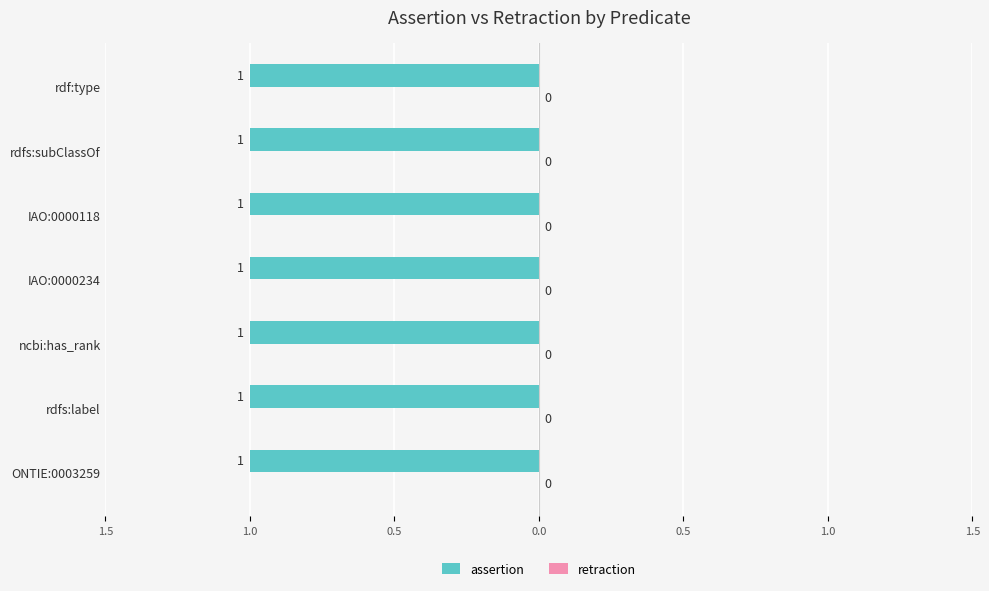

How many series are shown in this chart?

2